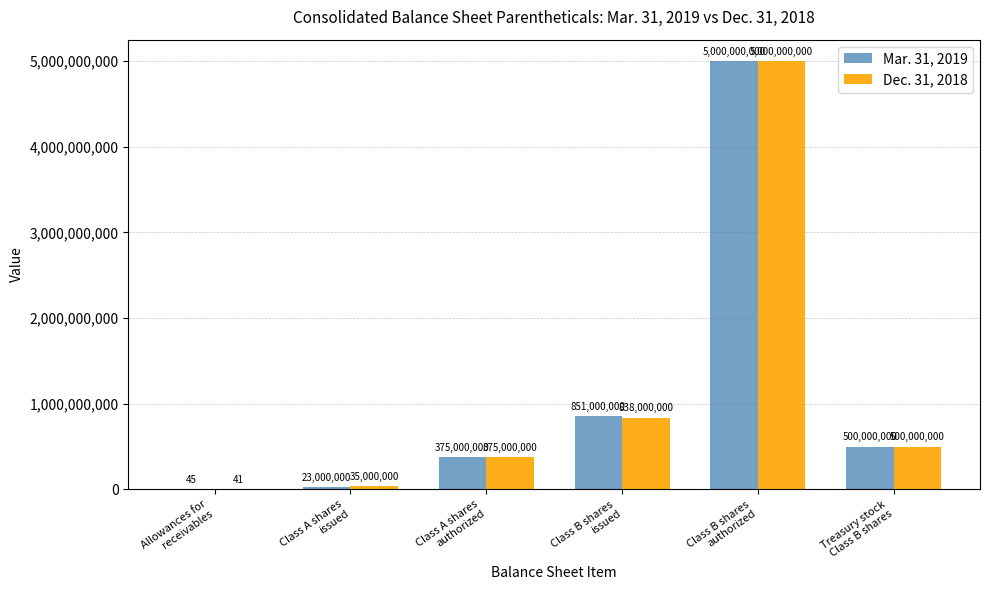

Reading left to right, extract all data points from this chart.

Mar. 31, 2019: 45	23000000	375000000	851000000	5000000000	500000000
Dec. 31, 2018: 41	35000000	375000000	838000000	5000000000	500000000